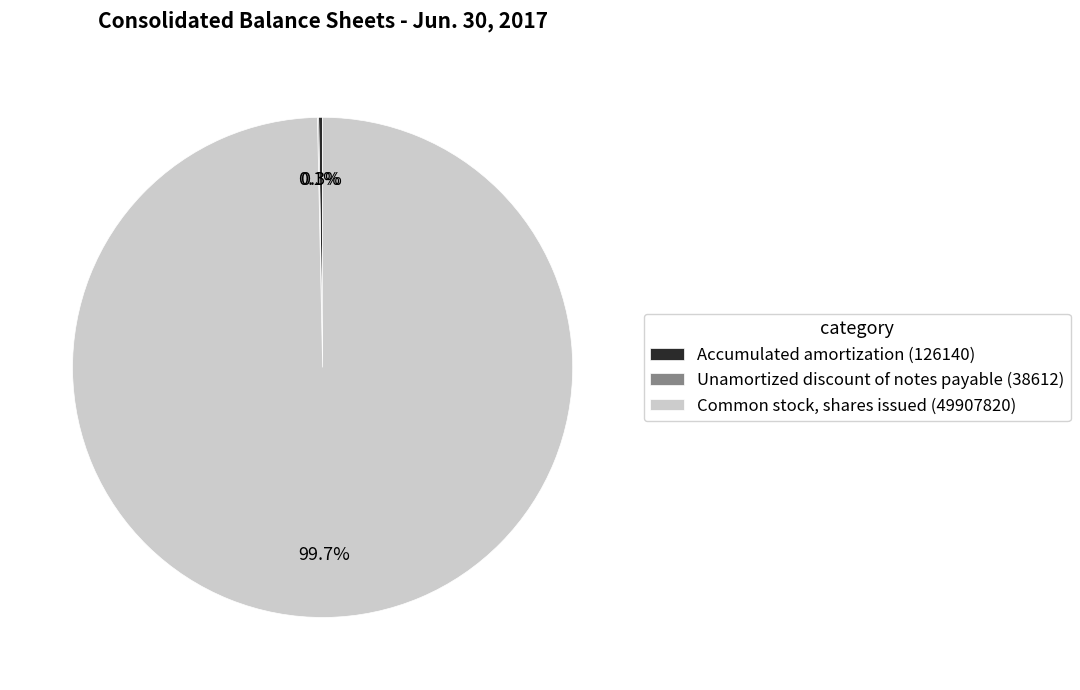

Does any single category account for the majority?

Yes